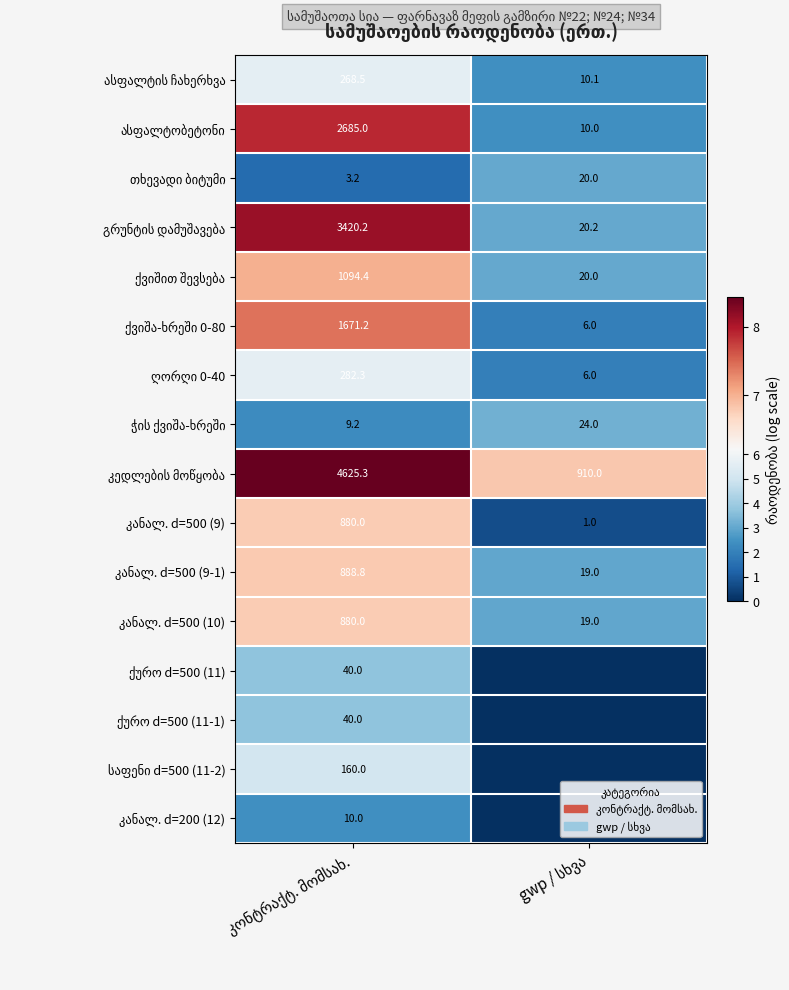

At which category is the sum across all series the highest?

კონტრაქტ. მომსახ.